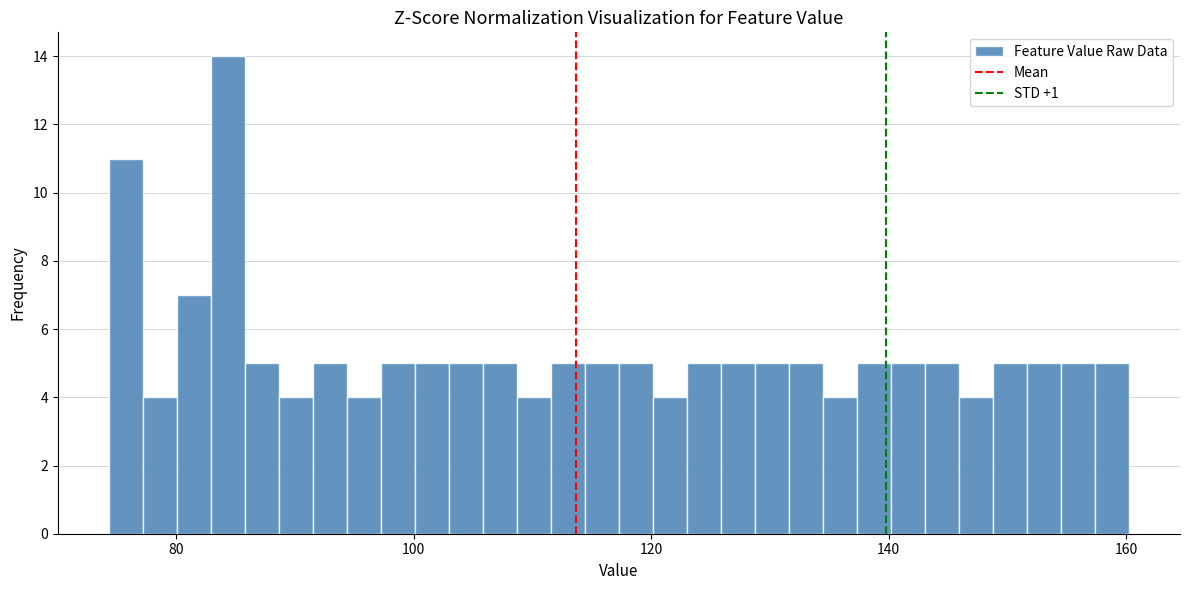

Read against the x-axis, roughly where is the centre of the tallest bar?

84